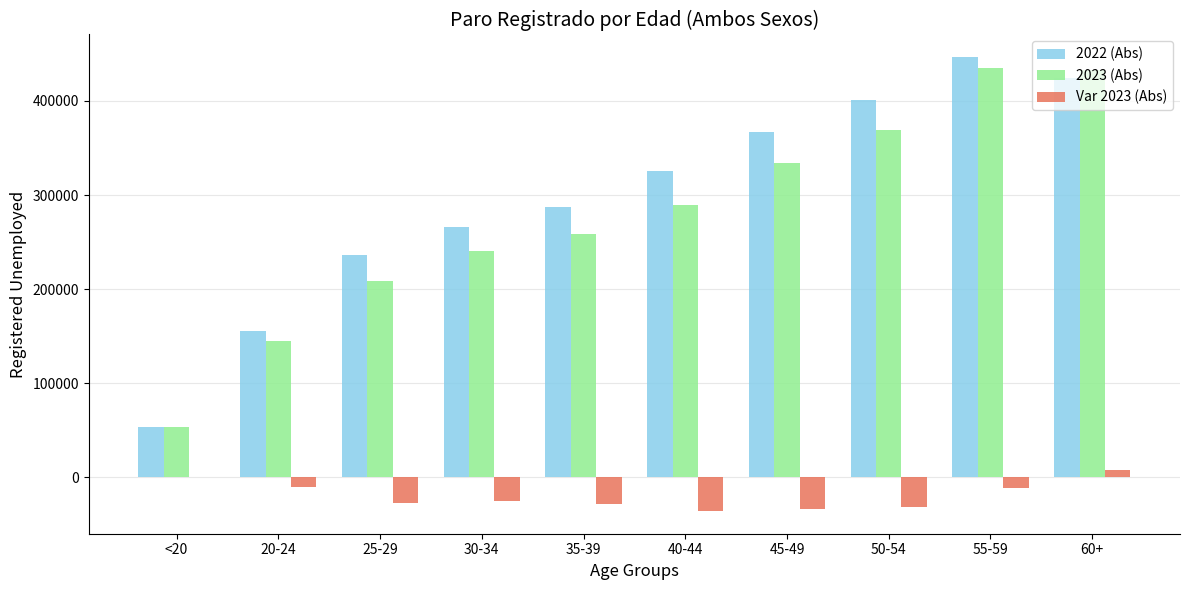

The value of 2023 (Abs) at 30-34 is 240112.6. True or false?

True